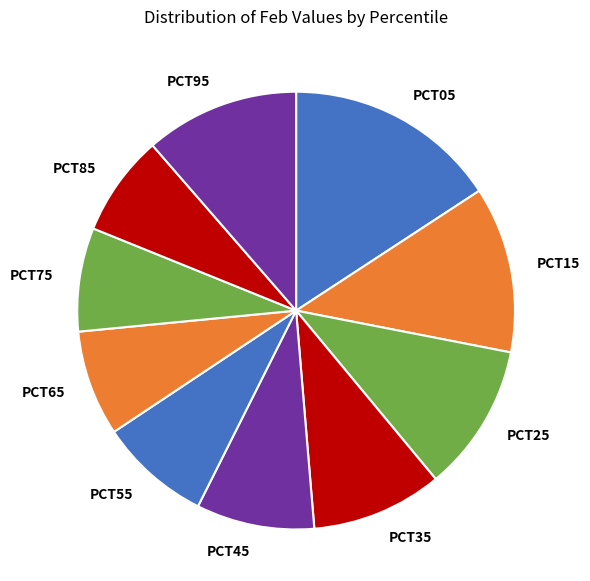

How many segments does this pie chart have?

10